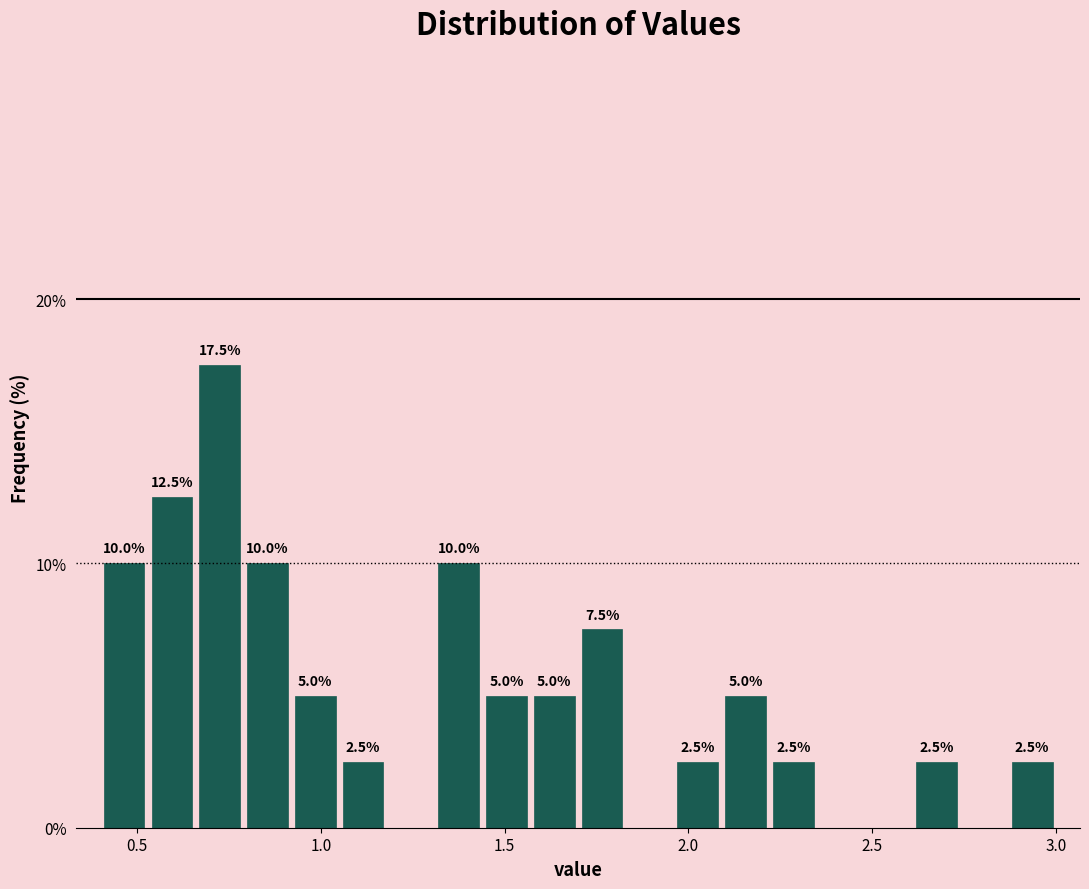

Read against the x-axis, roughly where is the centre of the tallest bar?

0.75